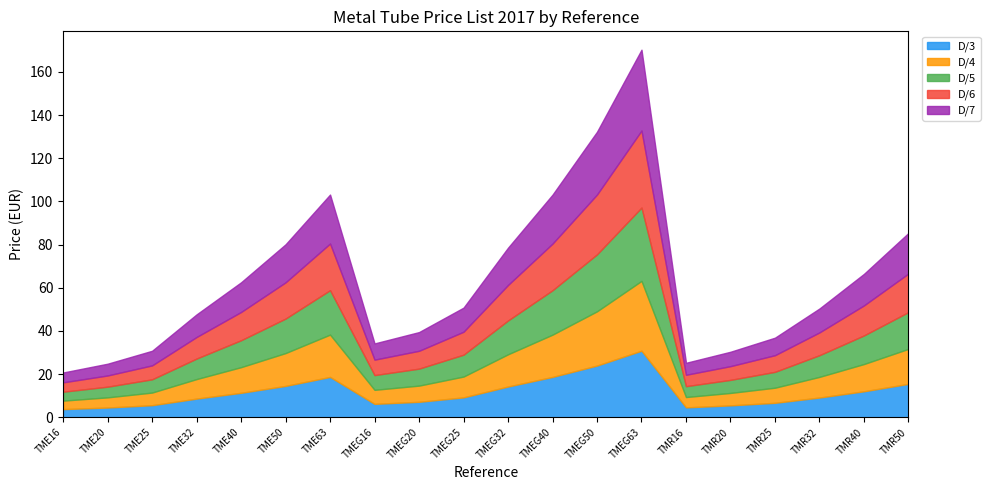

What is the value of the D/5 point at the 9th from the left?

7.9